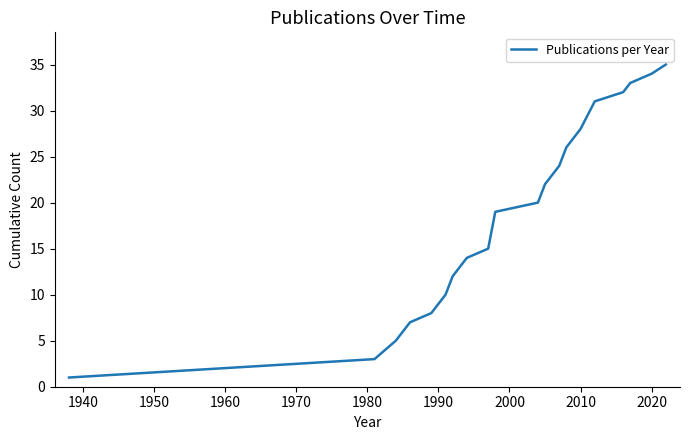

What is the maximum value shown in the chart?

35